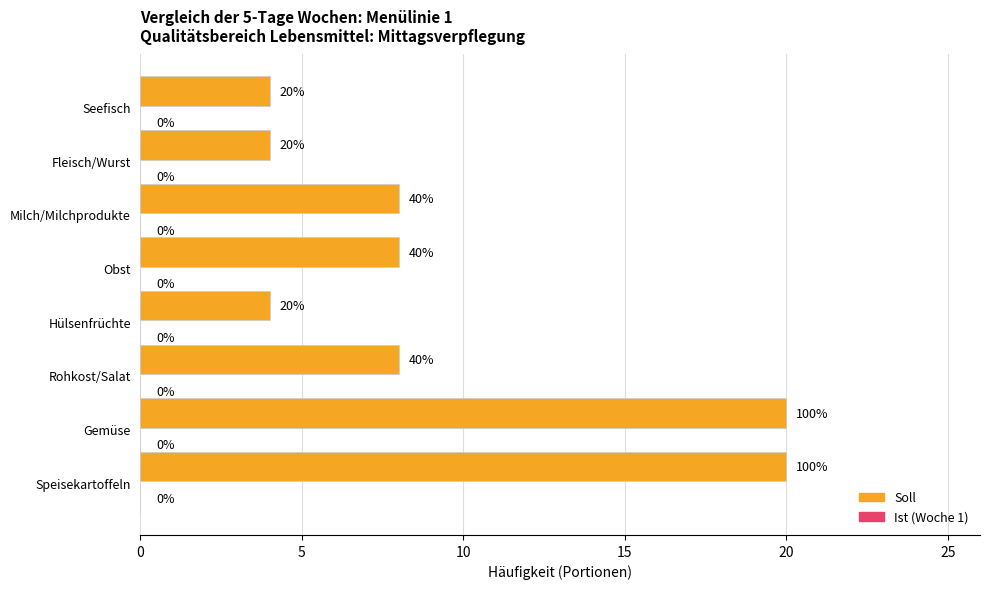

How many bars are there in total?

8